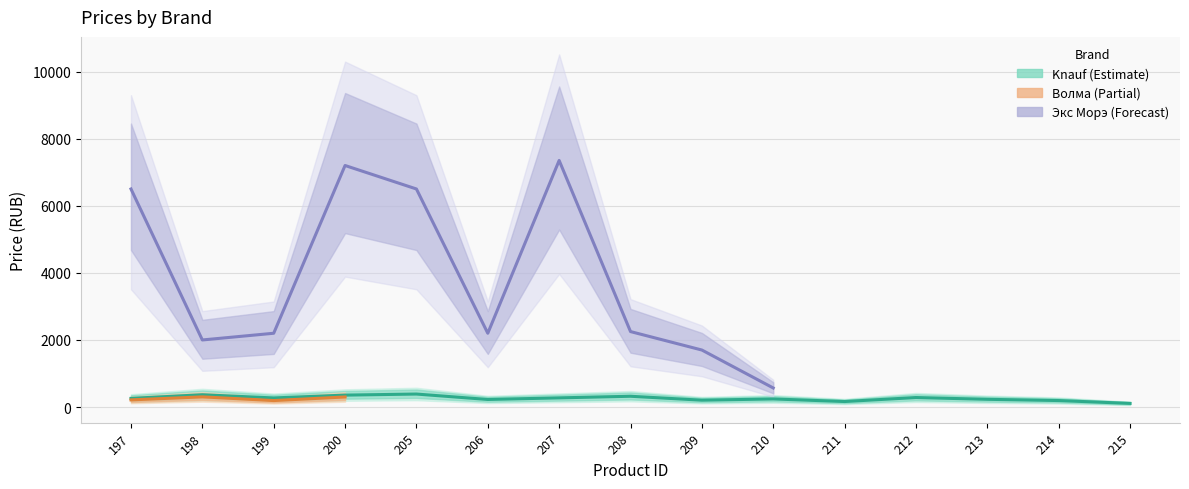

What are all the series names shown in the legend?

Knauf, Волма, Экс Морэ